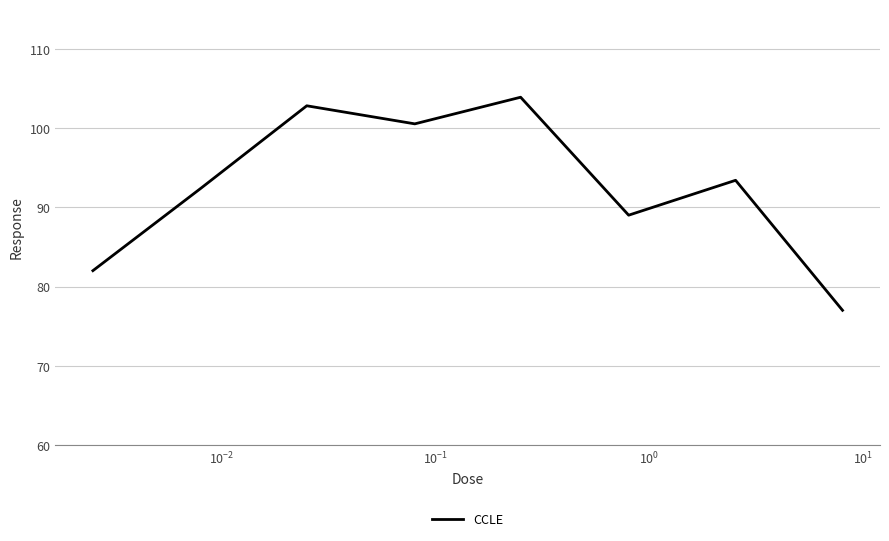

What is the greatest value displayed?

103.9